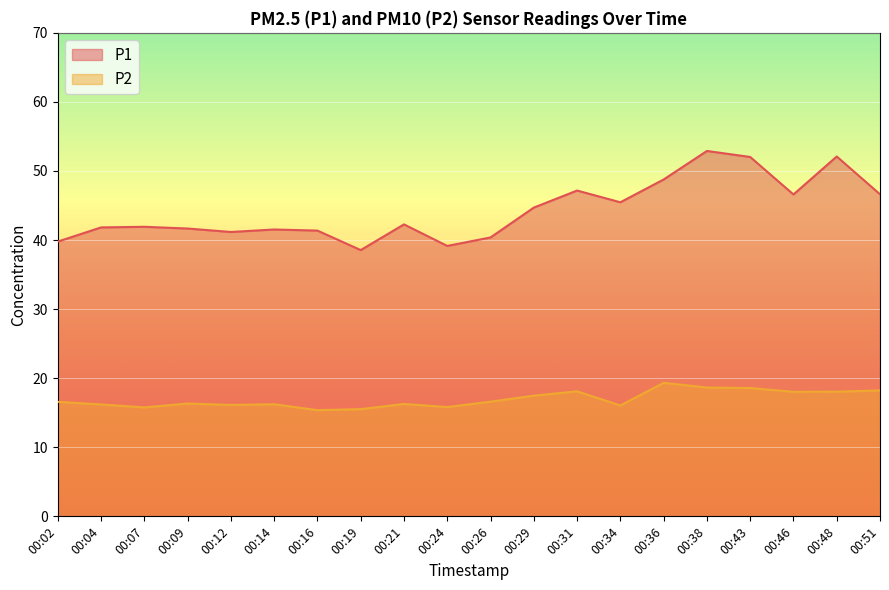

How many lines are shown in the chart?

2